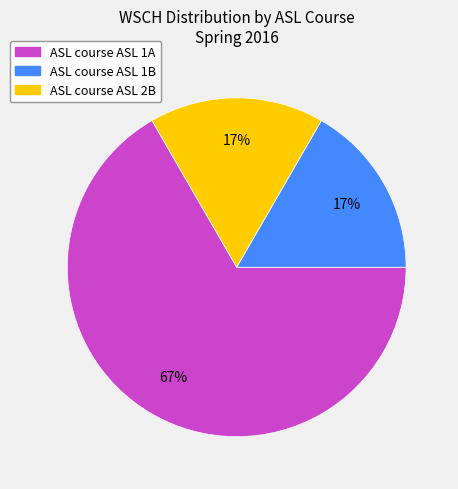

Between ASL course ASL 2B and ASL course ASL 1A, which is larger?

ASL course ASL 1A